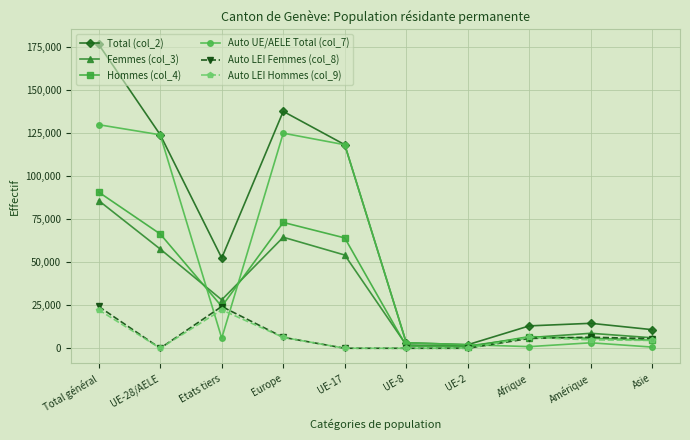

Does the chart display data point markers on the line(s)?

Yes